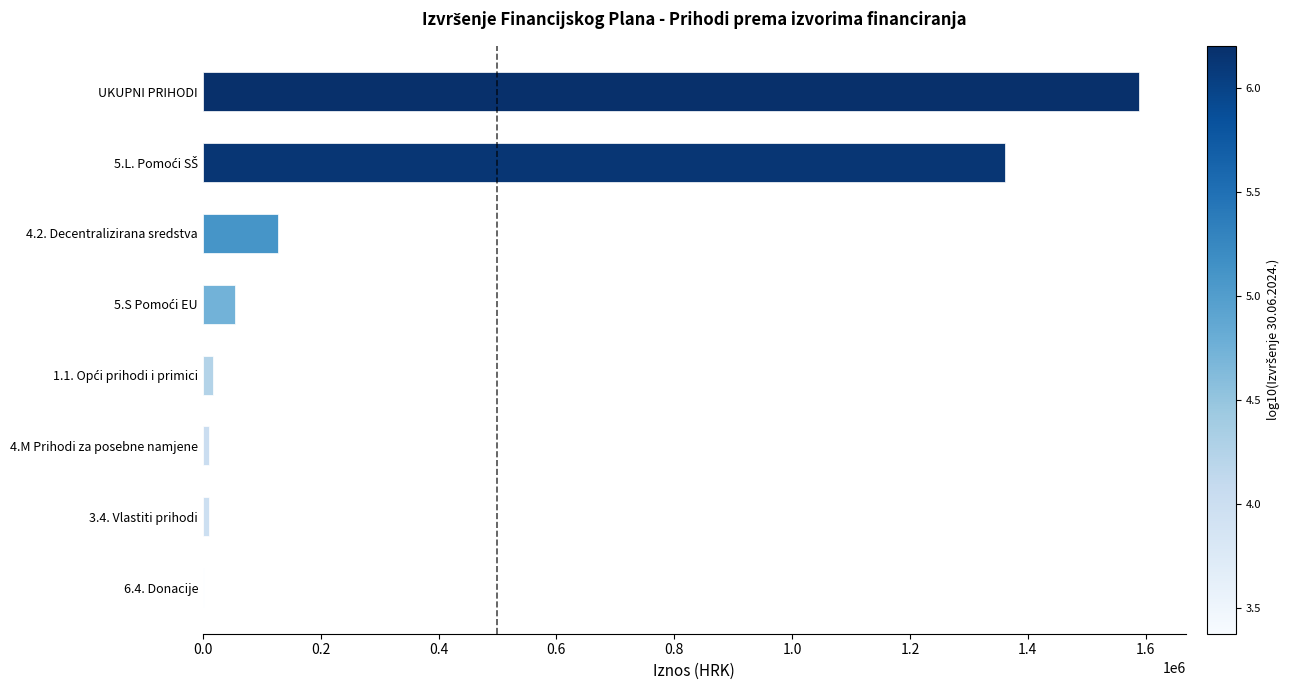

What is the maximum value shown in the chart?

1588688.4